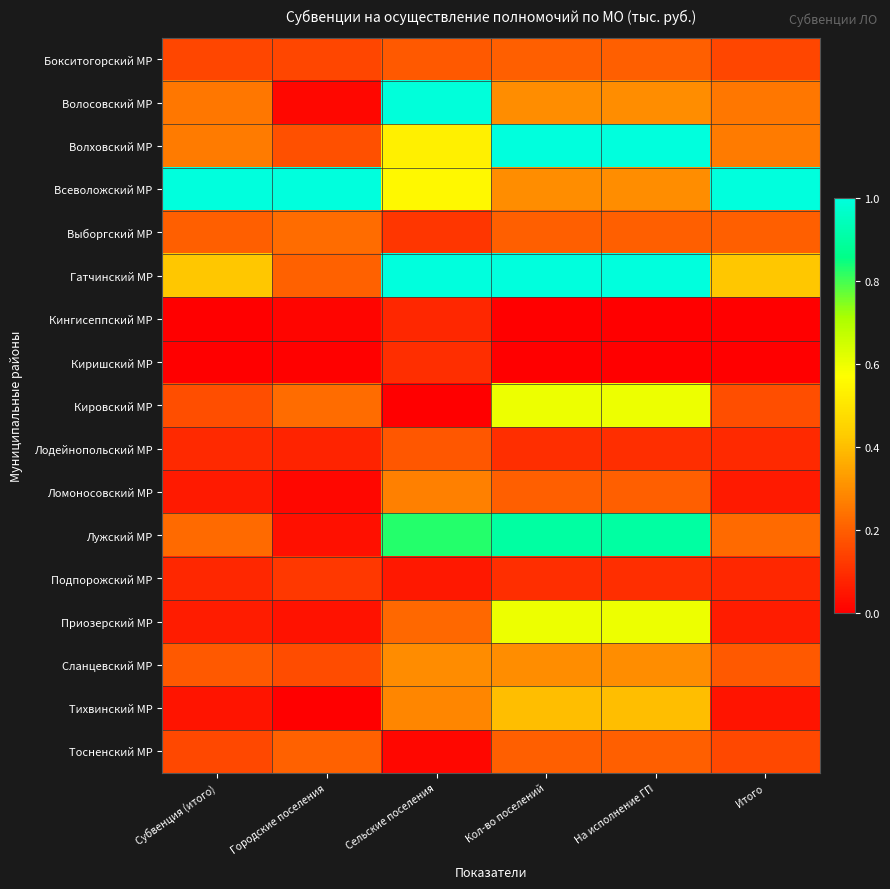

What is the total value across all series at Субвенция (итого)?

3.4